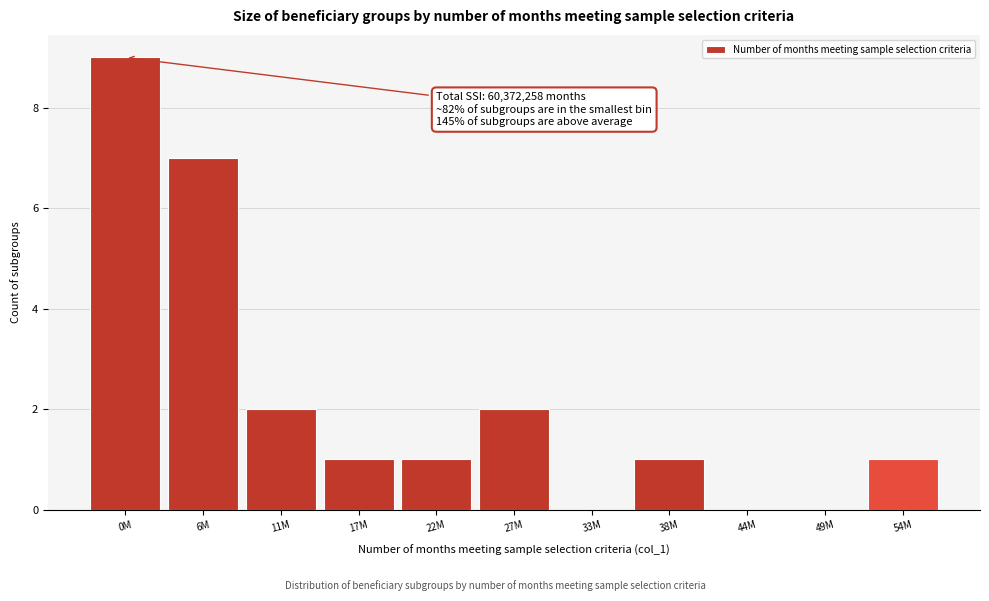

Reading left to right, transcribe all the data shown in this chart.

0M=9	6M=7	11M=2	17M=1	22M=1	27M=2	33M=0	38M=1	44M=0	49M=0	54M=1